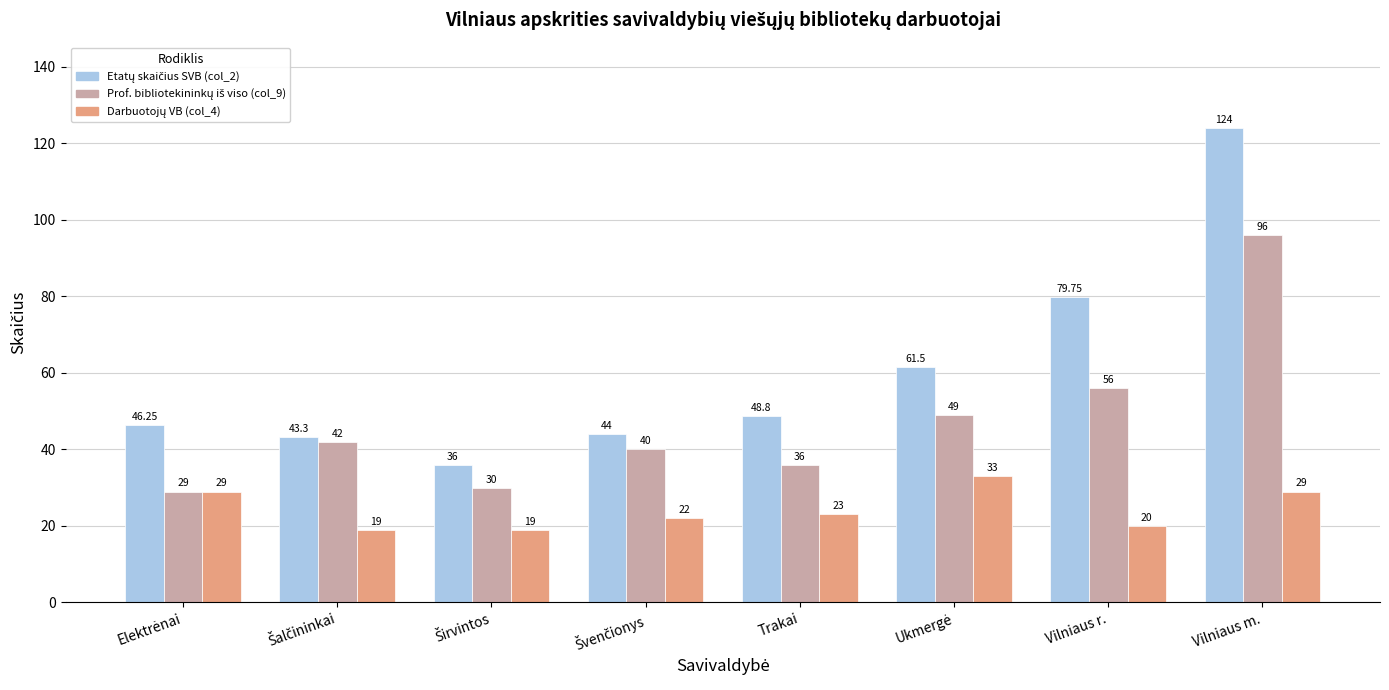

At how many categories does at least one series exceed 59?

3